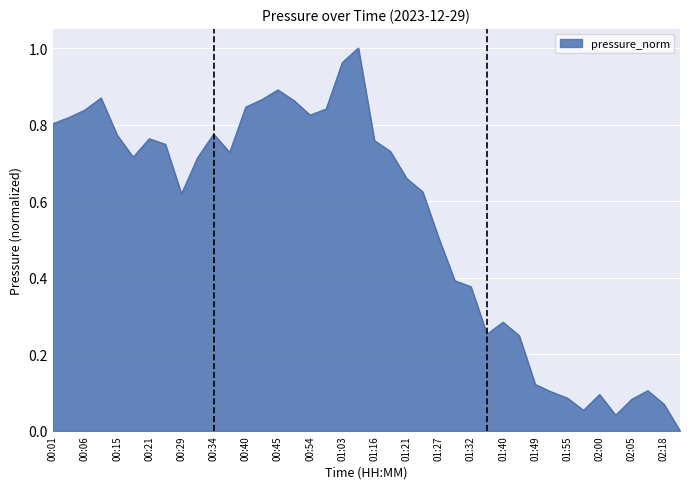

How many categories are shown in the chart?

40